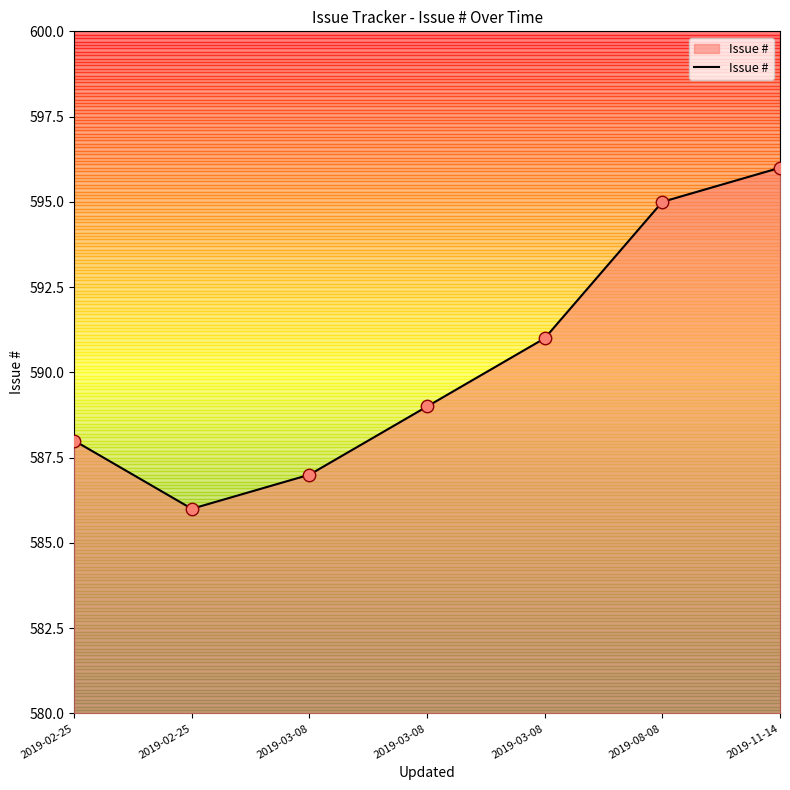

Approximately how many times larger is the value at 2019-03-08 compared to 2019-03-08?

1.0